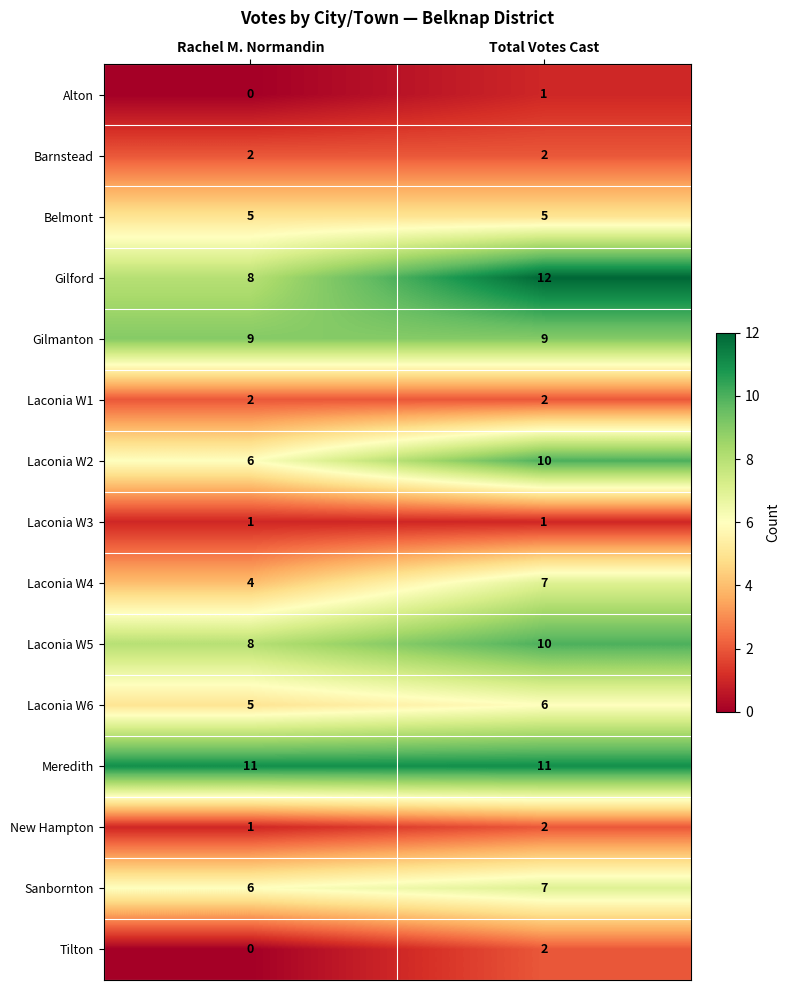

At which label is Laconia W4 closest to 5?

Rachel M. Normandin